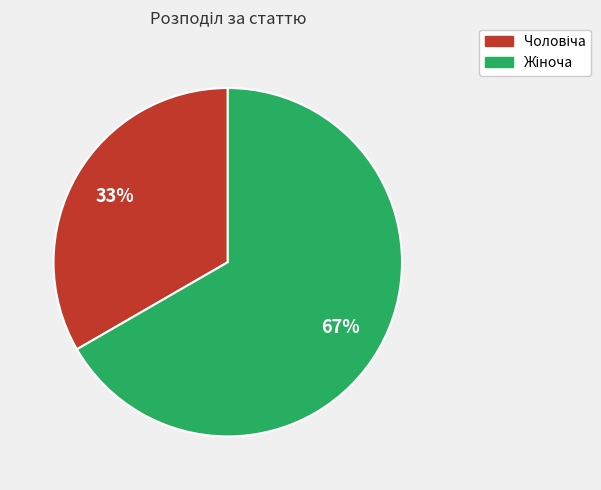

How many segments does this pie chart have?

2